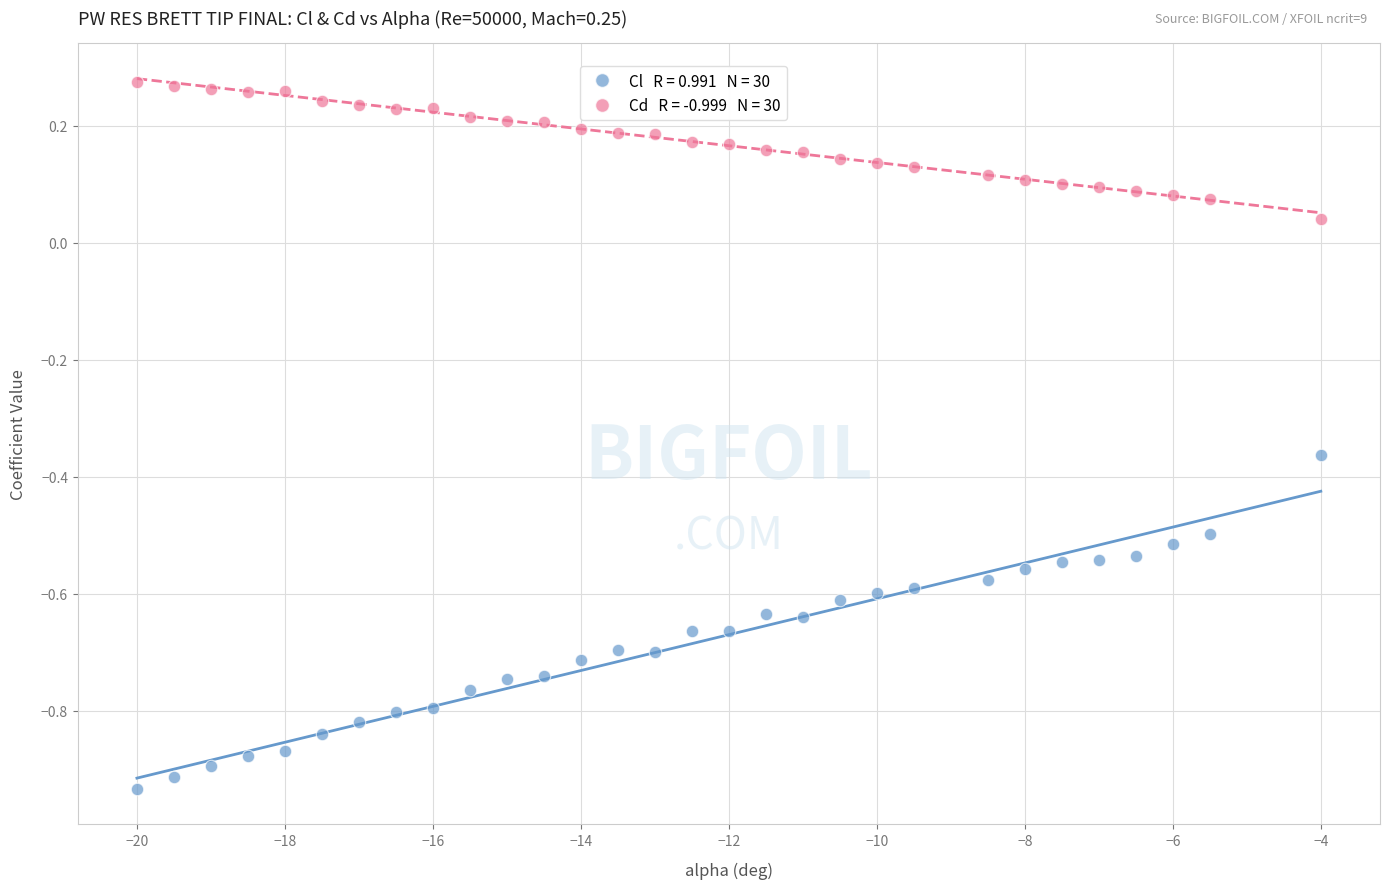

Across all data points, what is the range of Y values (max minus min)?

1.2